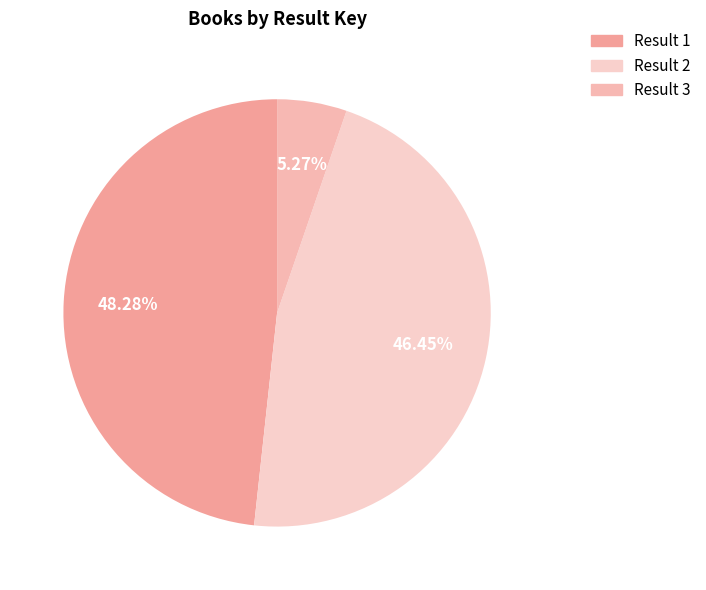

Is there any slice that represents more than half of the pie?

No